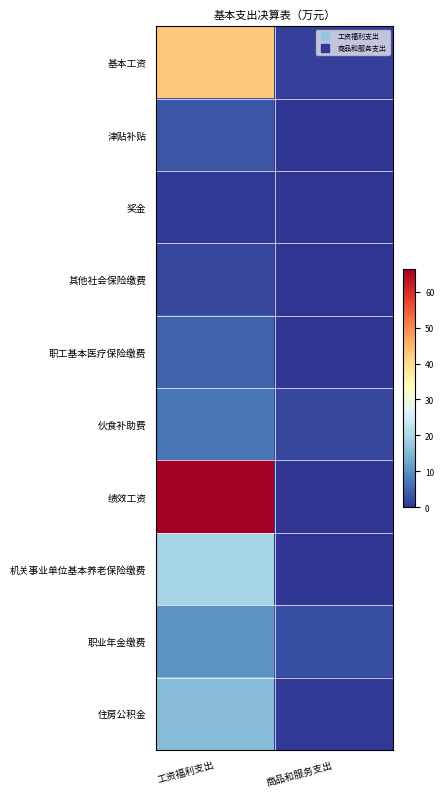

At which category is the sum across all series the highest?

工资福利支出